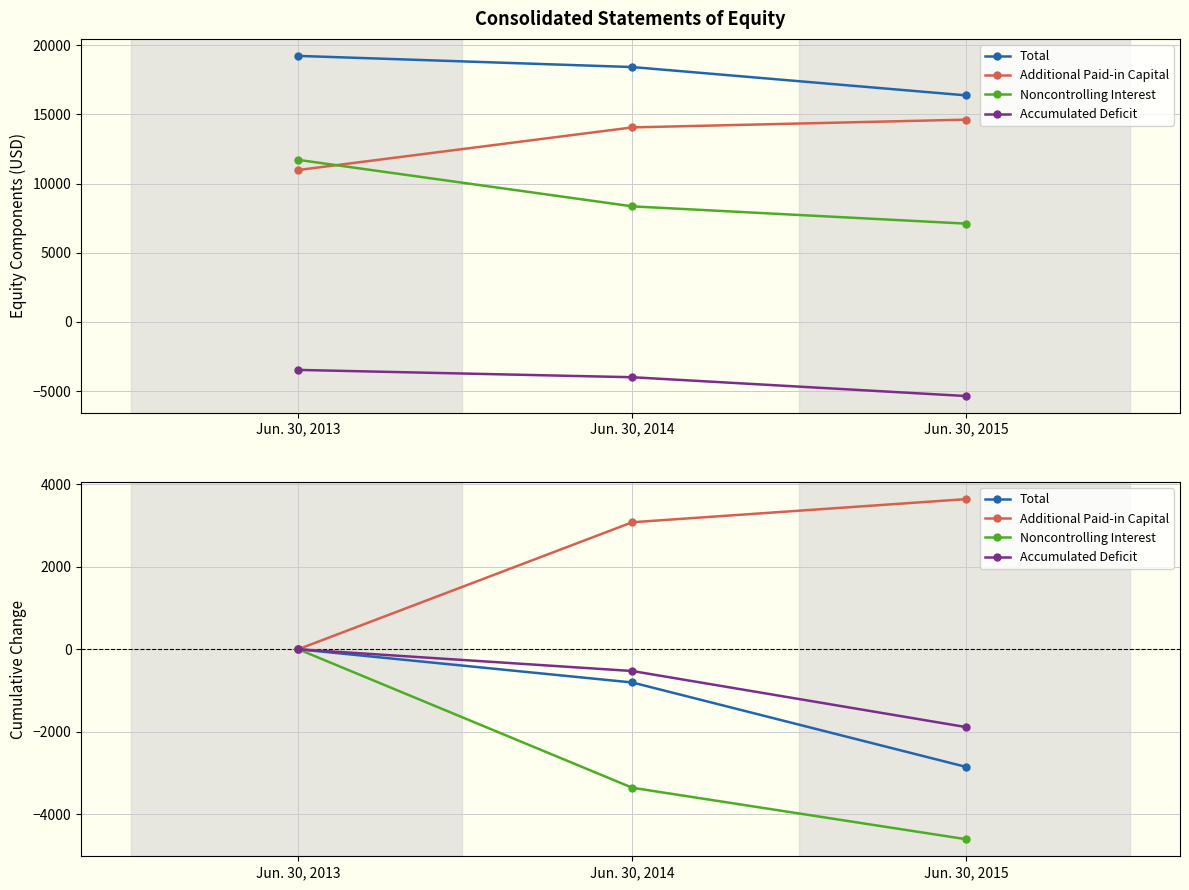

Count the number of categories in the chart.

3